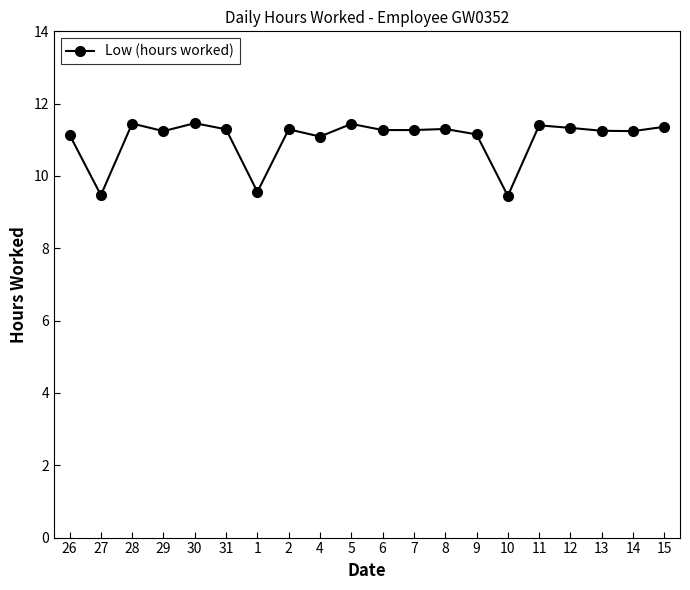

How many lines are shown in the chart?

1